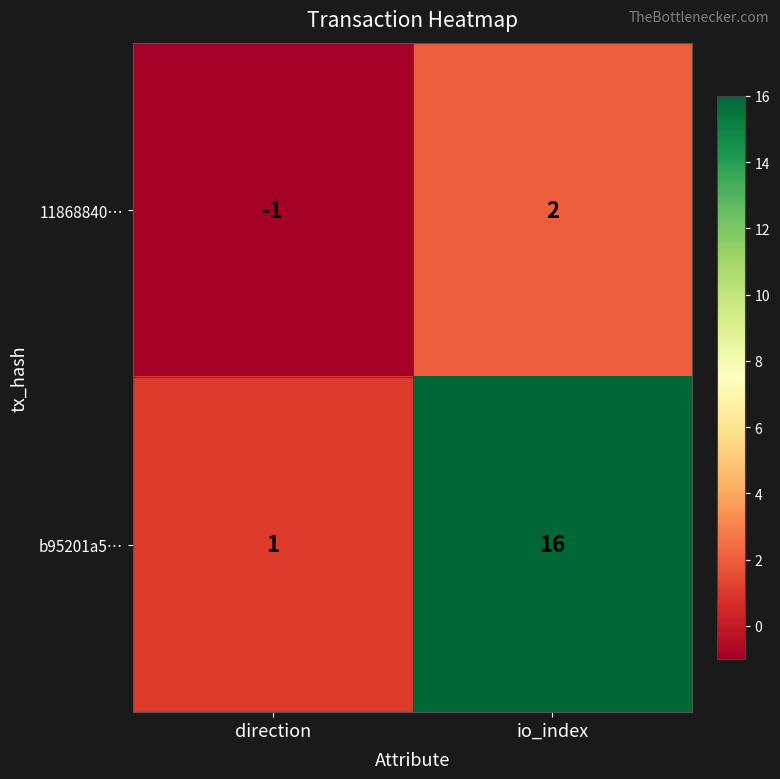

At which label is b95201a5… closest to 8?

direction